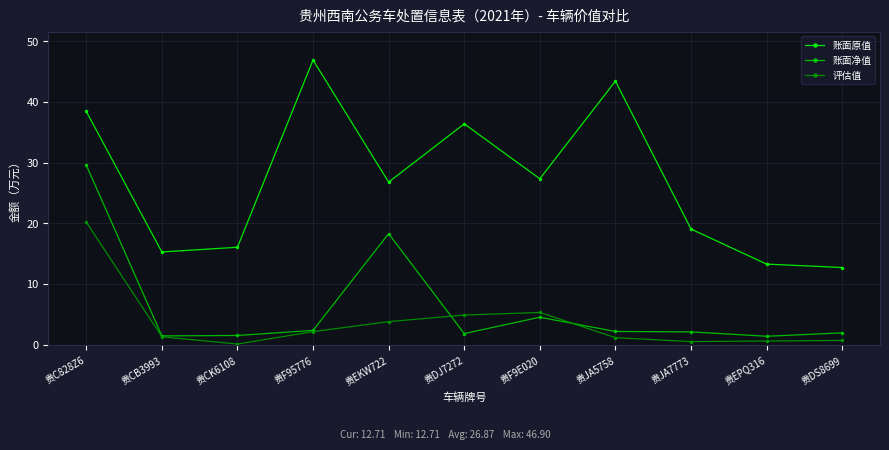

What position from the left is 贵JA5758?

8